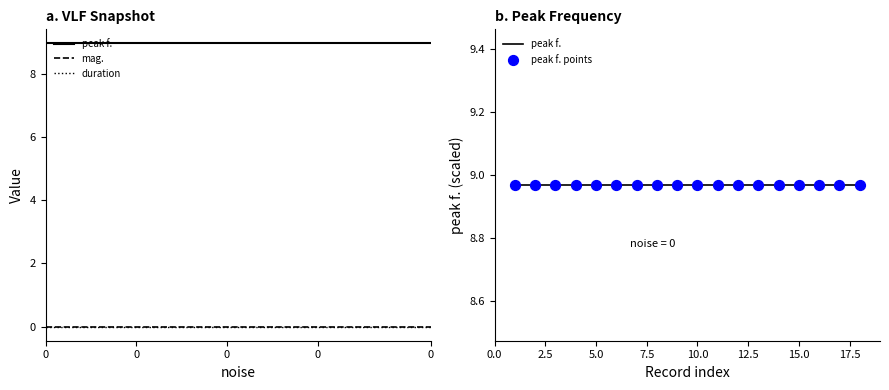

What are all the series names shown in the legend?

peak f., mag., duration, peak f. points